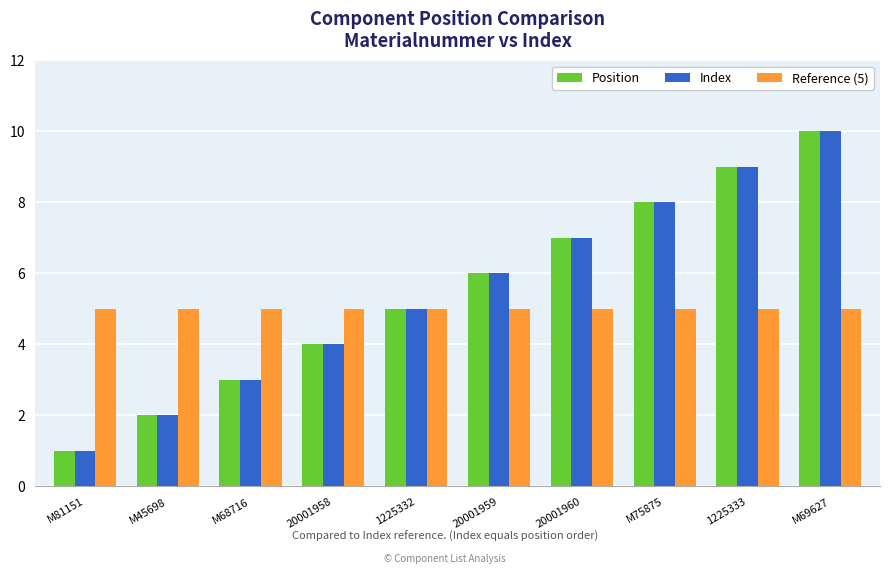

Rank the categories by Index value from lowest to highest.

M81151, M45698, M68716, 20001958, 1225332, 20001959, 20001960, M75875, 1225333, M69627